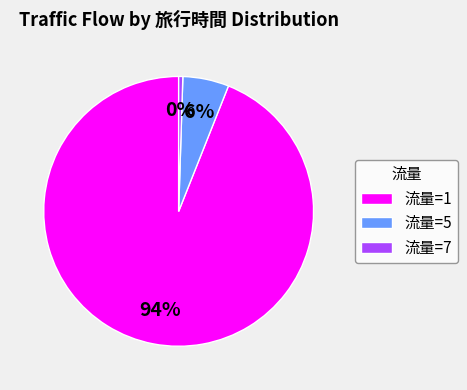

Which slice is the largest?

流量=1